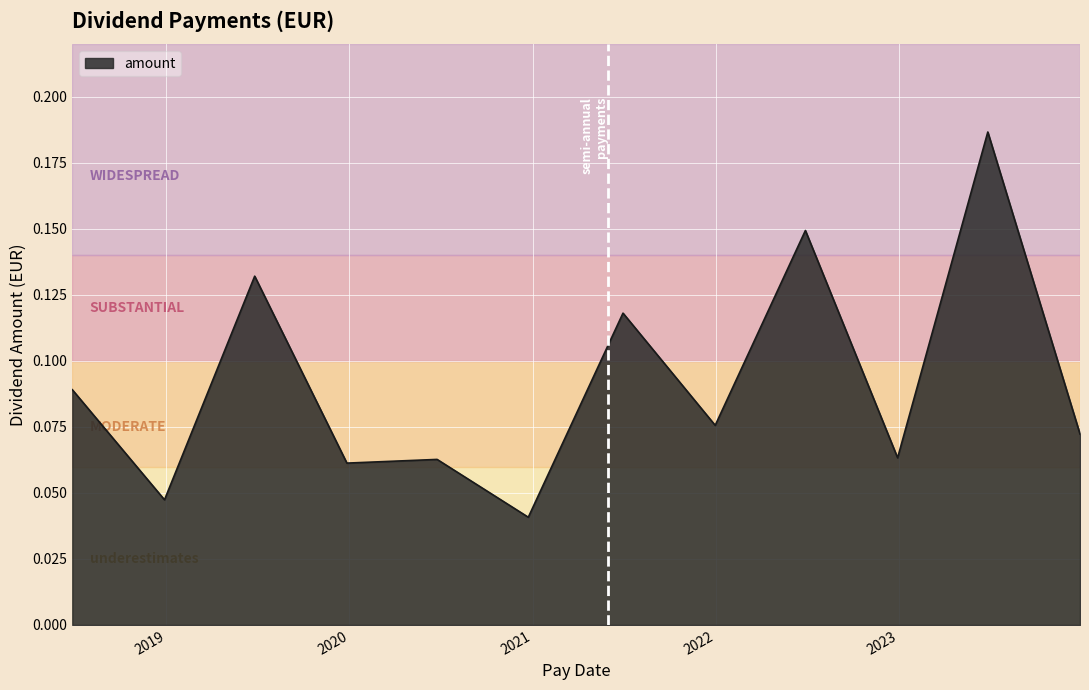

At which label is the value closest to 0?

2020-12-23